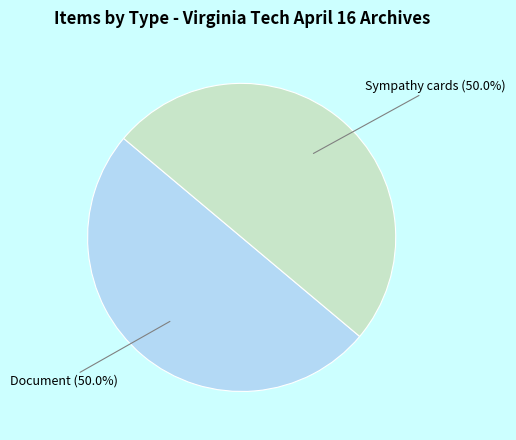

What is the ratio of the value at Document to the value at Sympathy cards?

1.0